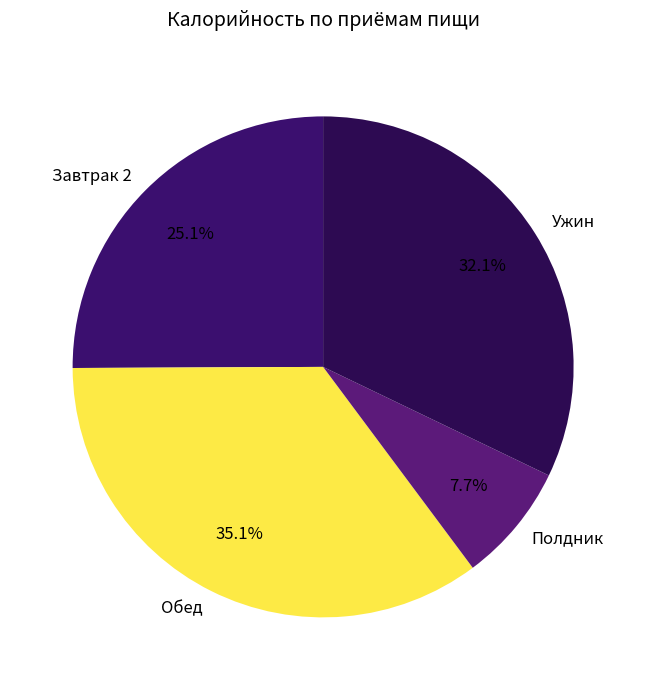

Rank the categories by value from highest to lowest.

Обед, Ужин, Завтрак 2, Полдник